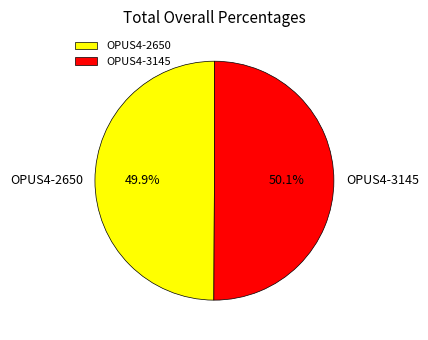

What is the ratio of the value at OPUS4-3145 to the value at OPUS4-2650?

1.0